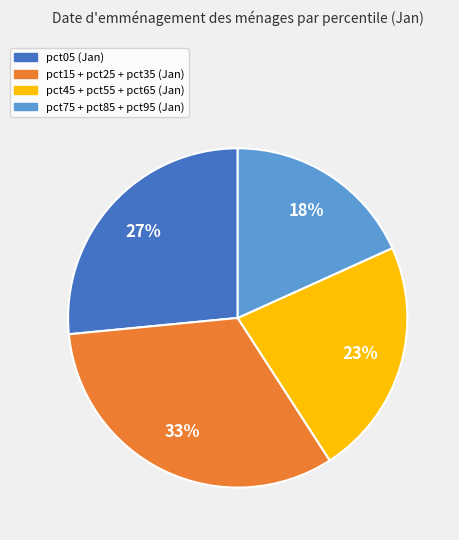

To the nearest percent, what is the average slice percentage?

25%